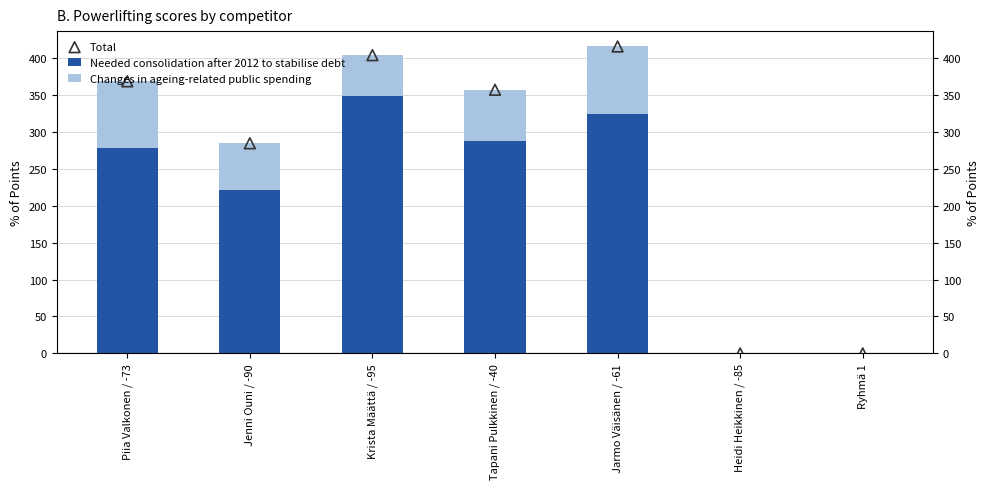

Which series contains the highest Y value?

Total